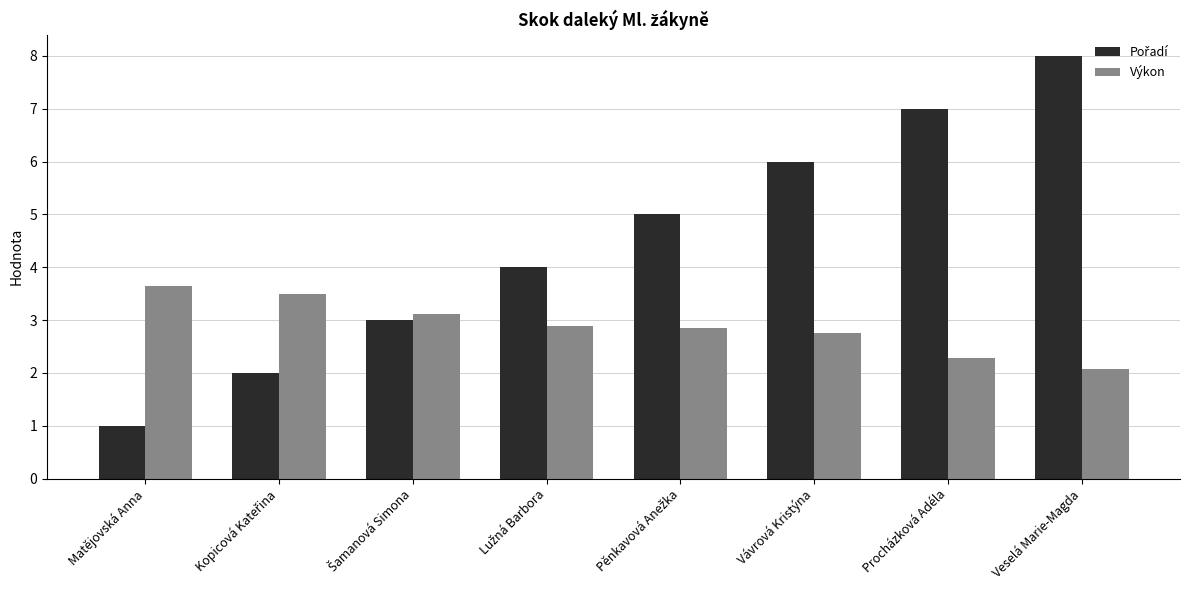

What is the value of the Výkon bar at the 3rd from the left?

3.1